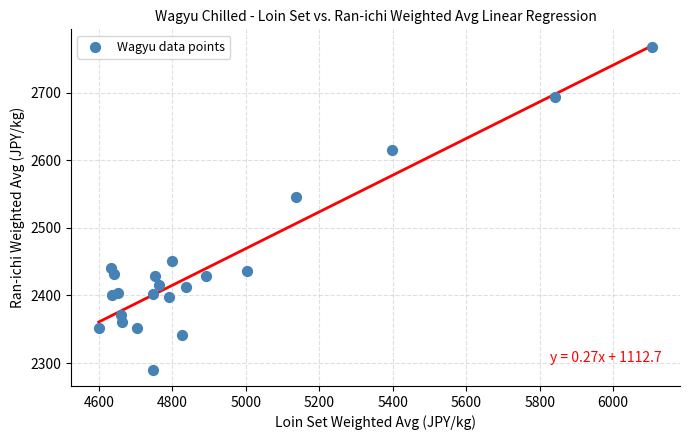

What Y value in the scatter plot is closest to 2529?

2545